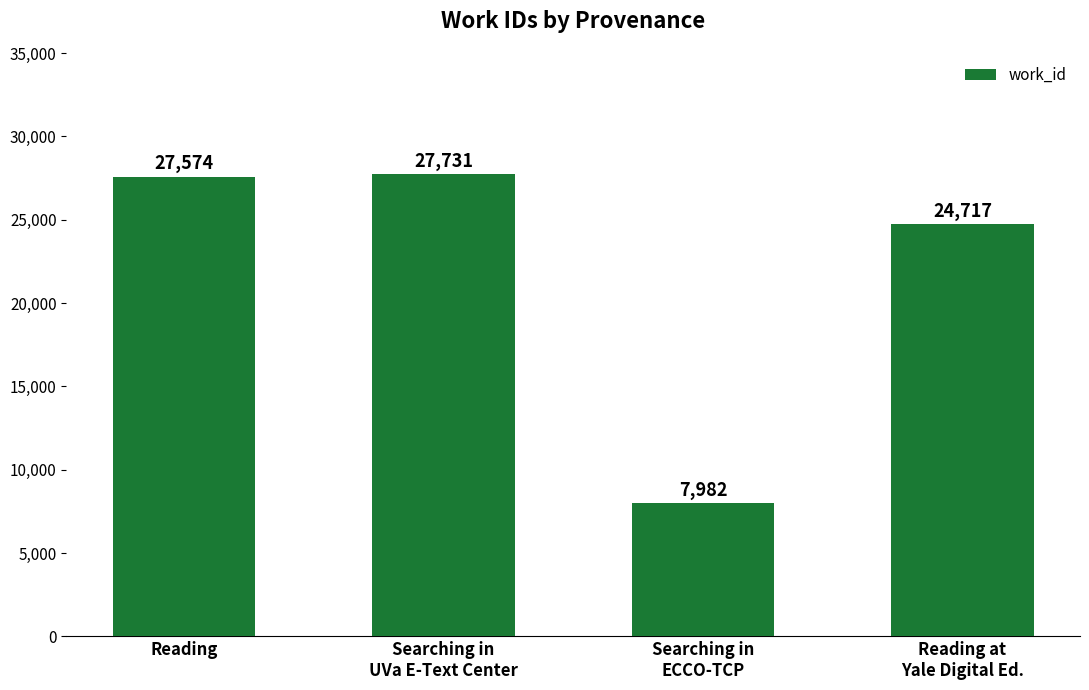

Reading left to right, list all the values displayed in this chart.

Reading=27574	Searching in
UVa E-Text Center=27731	Searching in
ECCO-TCP=7982	Reading at
Yale Digital Ed.=24717